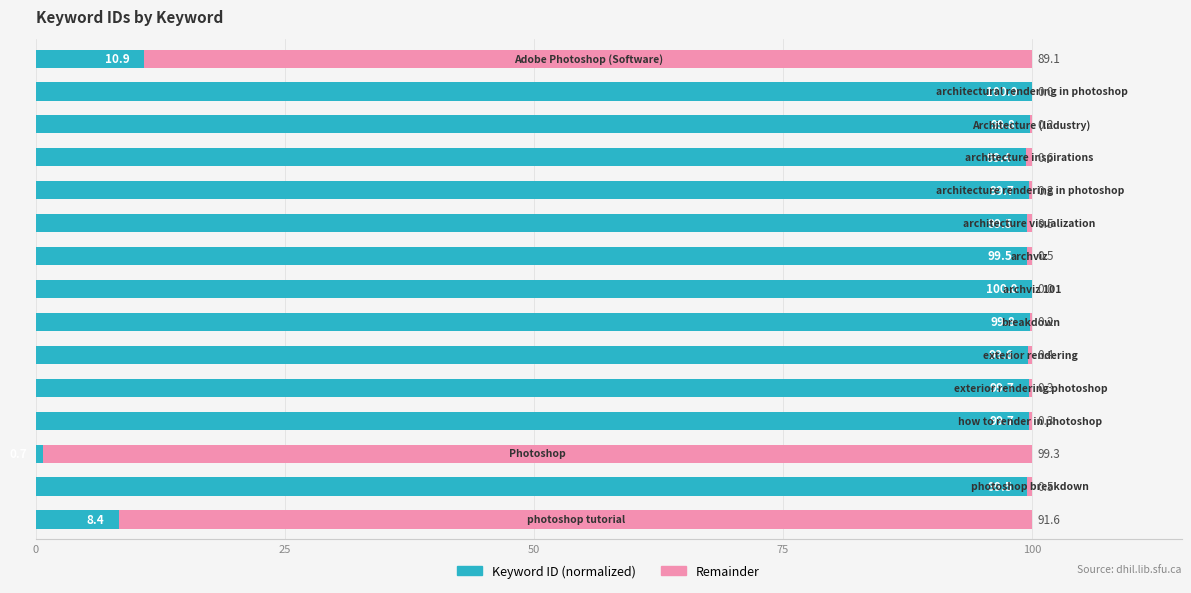

What are all the series names shown in the legend?

Keyword ID (normalized), Remainder